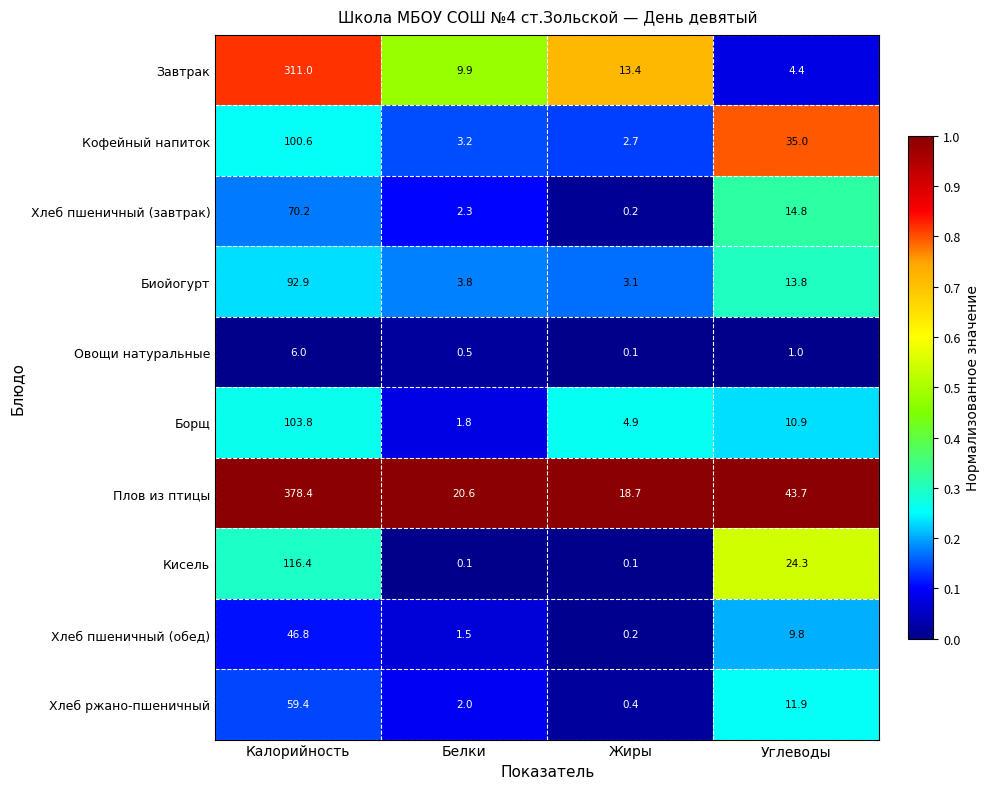

At which category is the sum across all series the highest?

Калорийность